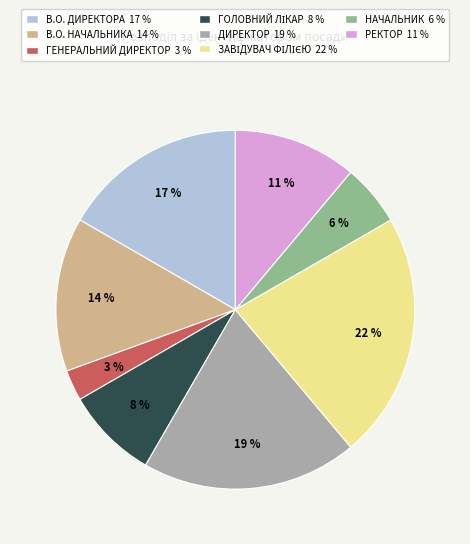

To the nearest percent, what percentage of the pie is НАЧАЛЬНИК 6 %?

6%